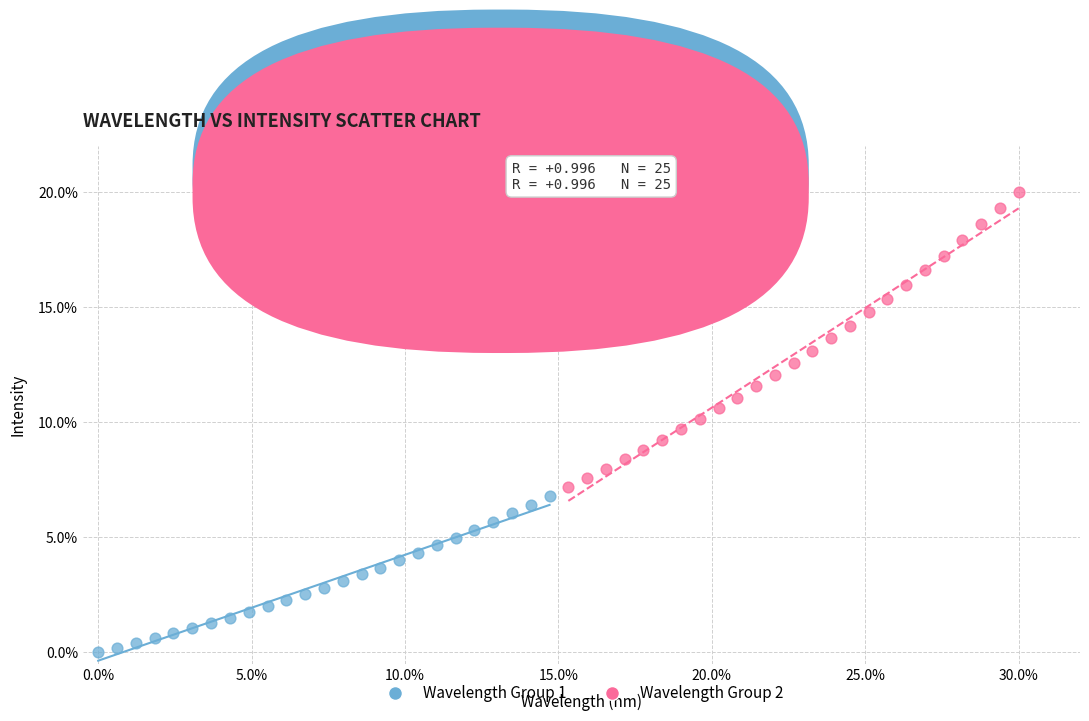

Which series reaches the maximum Y coordinate?

Wavelength Group 2